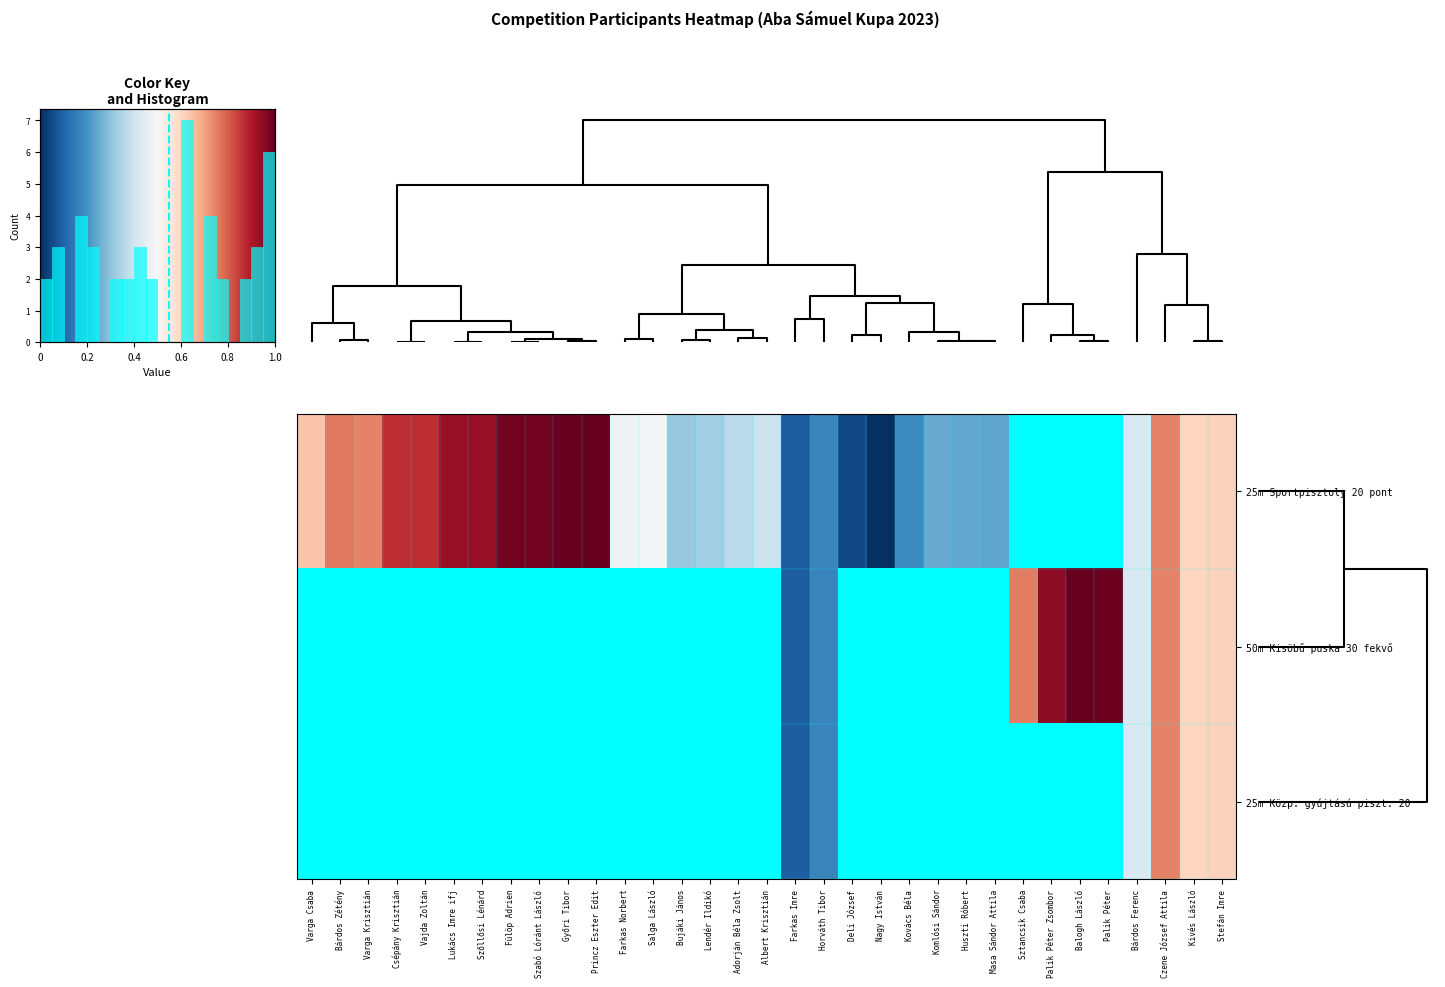

Which series has the widest spread of values?

row_0